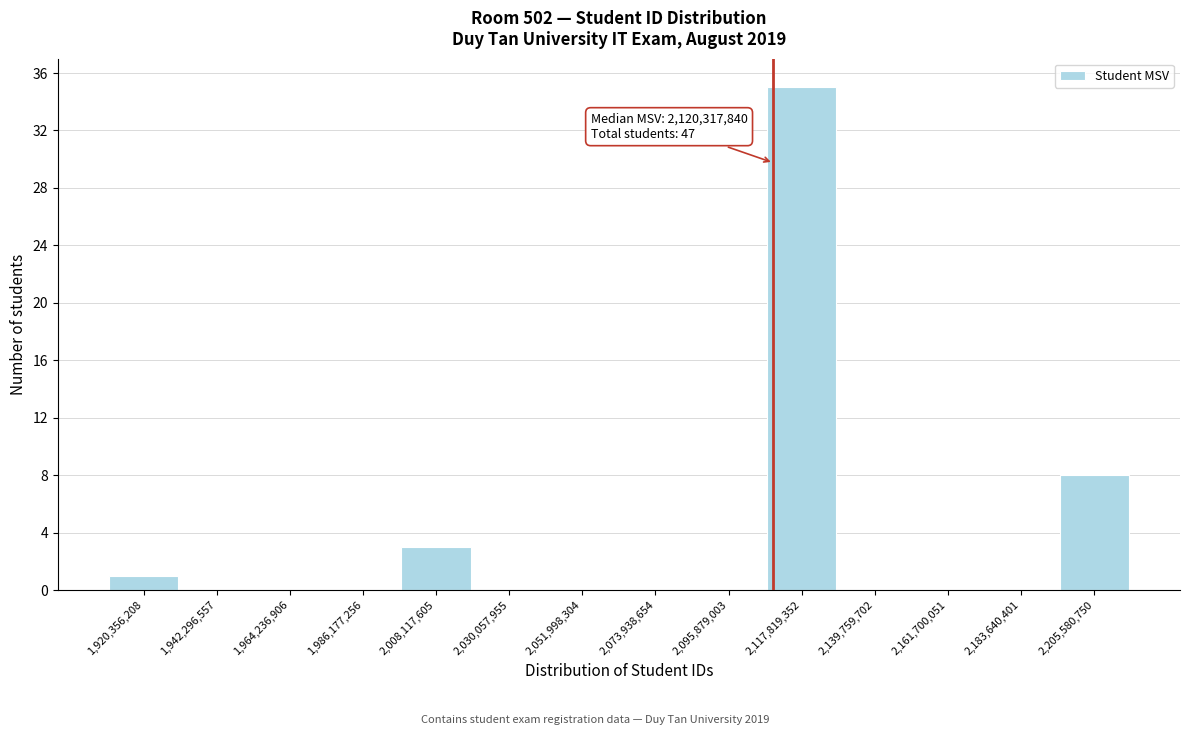

Reading left to right, transcribe all the data shown in this chart.

1,920,356,208=1	1,942,296,557=0	1,964,236,906=0	1,986,177,256=0	2,008,117,605=3	2,030,057,955=0	2,051,998,304=0	2,073,938,654=0	2,095,879,003=0	2,117,819,352=35	2,139,759,702=0	2,161,700,051=0	2,183,640,401=0	2,205,580,750=8